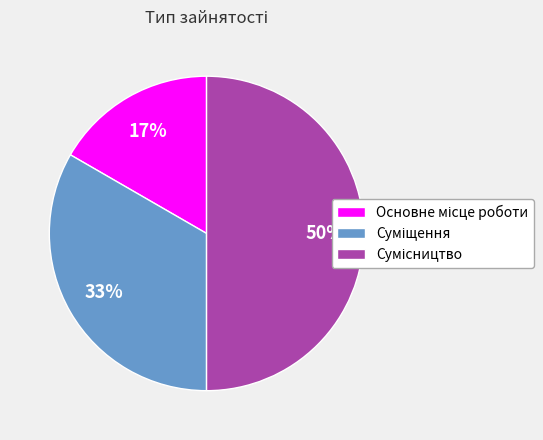

To the nearest percent, what is the difference between the largest and smallest slice percentages?

33%